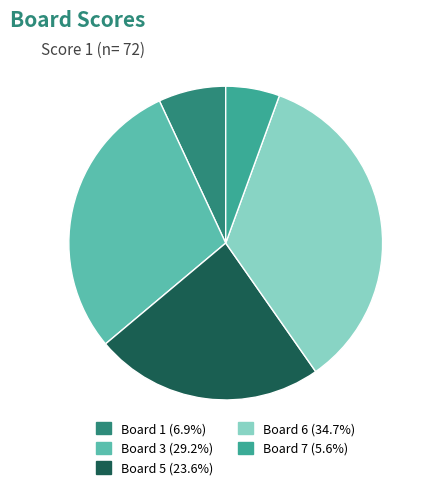

Does any single category account for the majority?

No